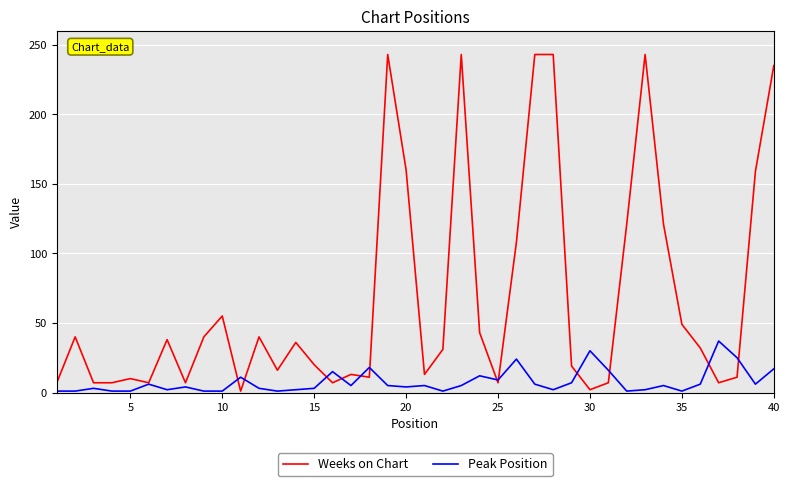

Which series has the largest total across all categories?

Weeks on Chart